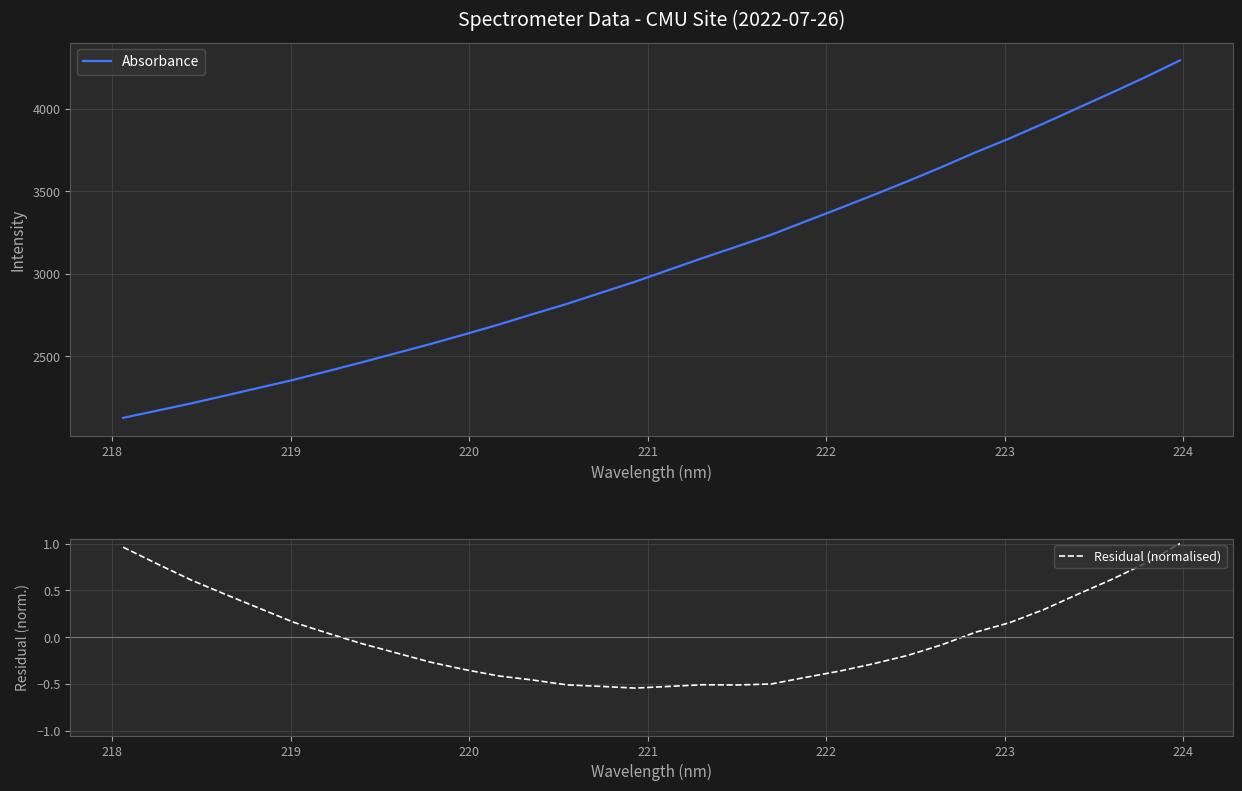

Reading right to left, what are all the values shown in this chart?

Absorbance: 4292.5	4192.2	4097.0	4004.1	3910.4	3820.2	3735.5	3646.0	3559.7	3477.1	3395.8	3316.3	3236.3	3165.2	3095.9	3023.6	2951.3	2884.3	2817.1	2755.0	2691.8	2632.2	2574.1	2518.9	2463.7	2410.4	2357.9	2310.0	2262.3	2215.1	2170.8	2127.4
Residual (normalised): 1.0	0.8	0.6	0.5	0.3	0.2	0.1	-0.1	-0.2	-0.3	-0.4	-0.4	-0.5	-0.5	-0.5	-0.5	-0.5	-0.5	-0.5	-0.5	-0.4	-0.3	-0.3	-0.2	-0.1	0.0	0.2	0.3	0.5	0.6	0.8	1.0